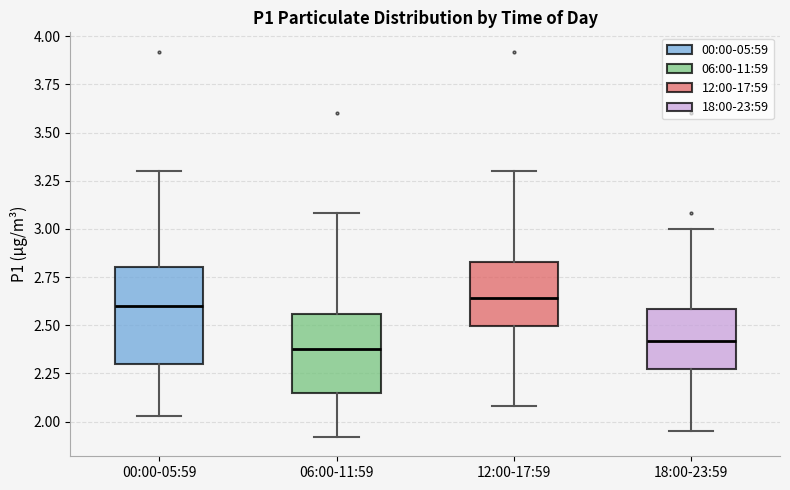

Which box is the tallest, from its lower edge to its upper edge?

00:00-05:59